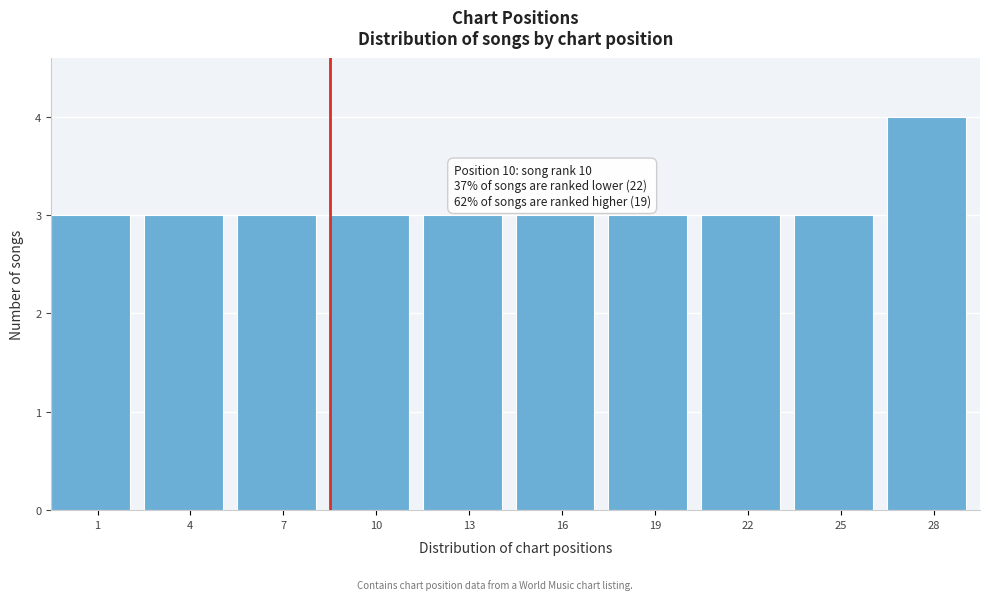

Reading left to right, extract all data points from this chart.

1=3	4=3	7=3	10=3	13=3	16=3	19=3	22=3	25=3	28=4